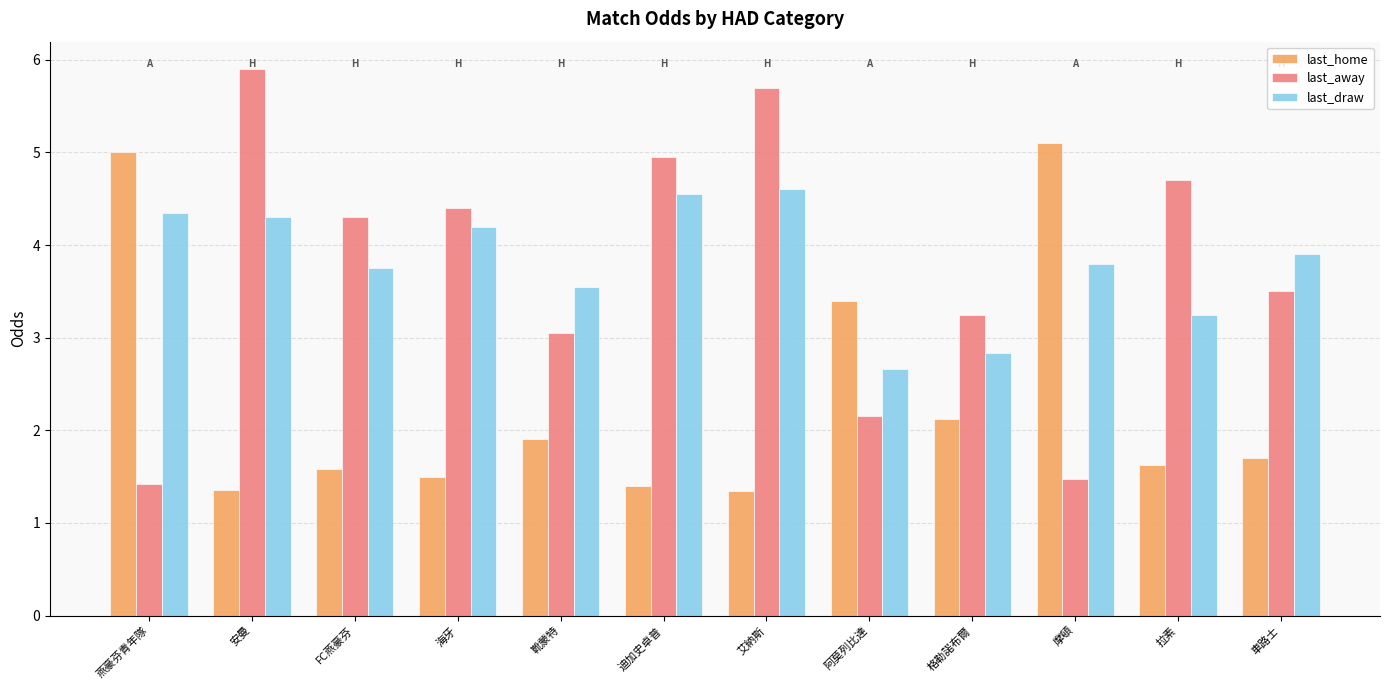

What is the sum of the last_home values at 海牙 and 拉素?

3.1